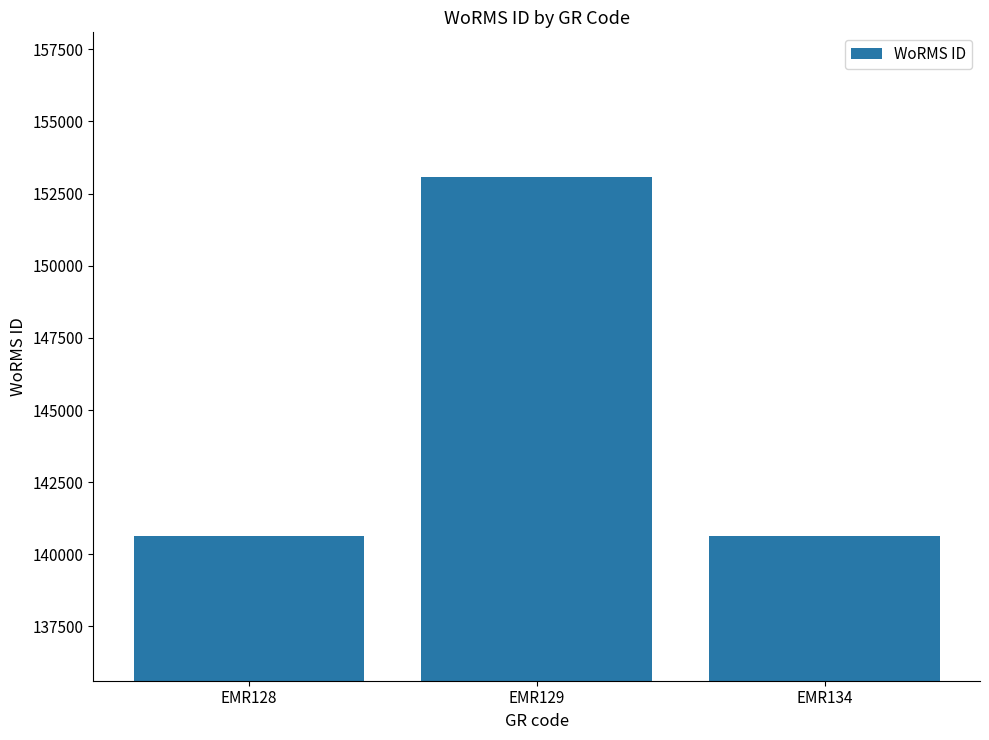

Does the chart contain stacked bars?

No